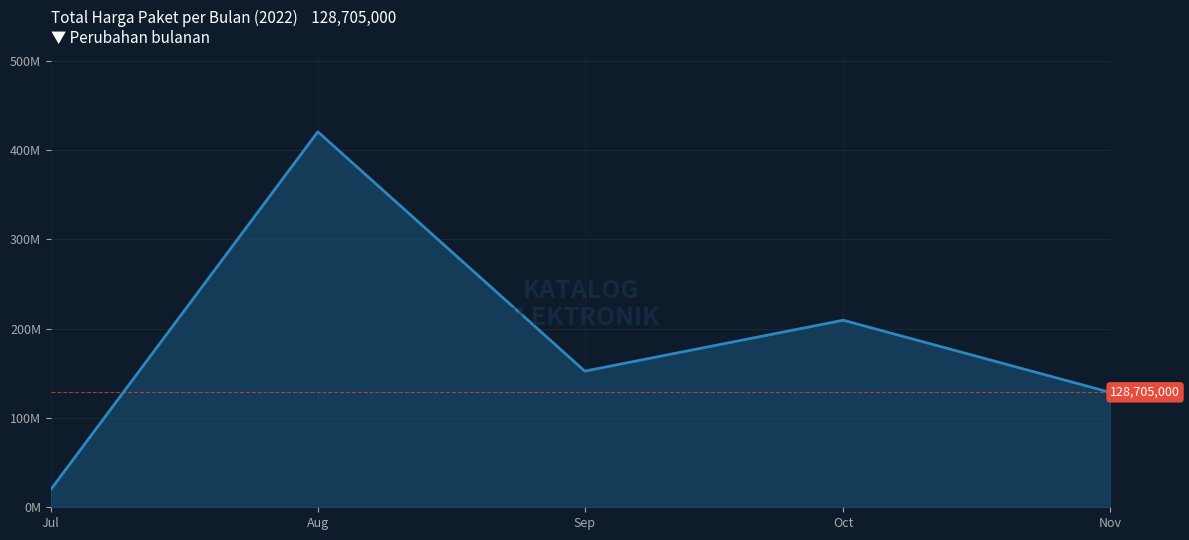

At which label does the data first exceed 152477000?

Aug